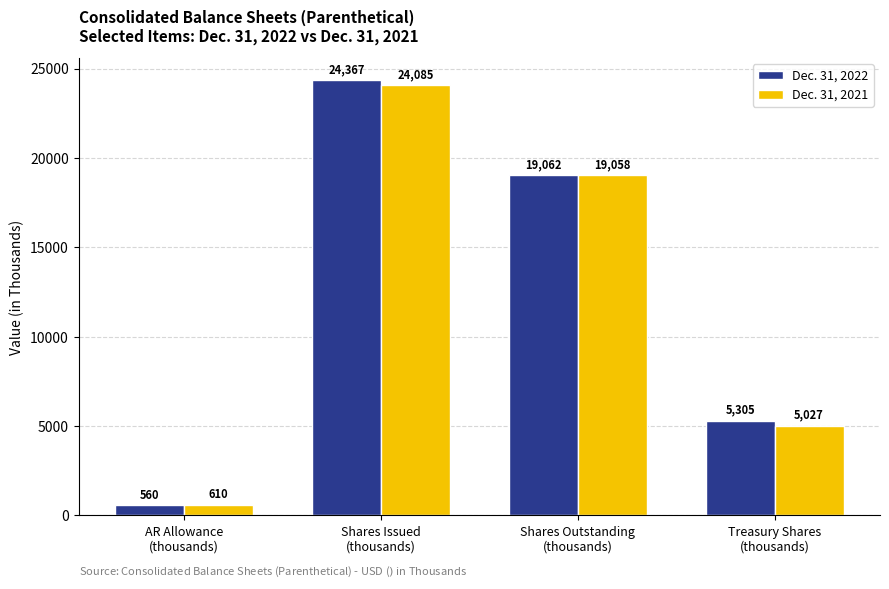

Rank the series by their maximum value, from highest to lowest.

Dec. 31, 2022, Dec. 31, 2021